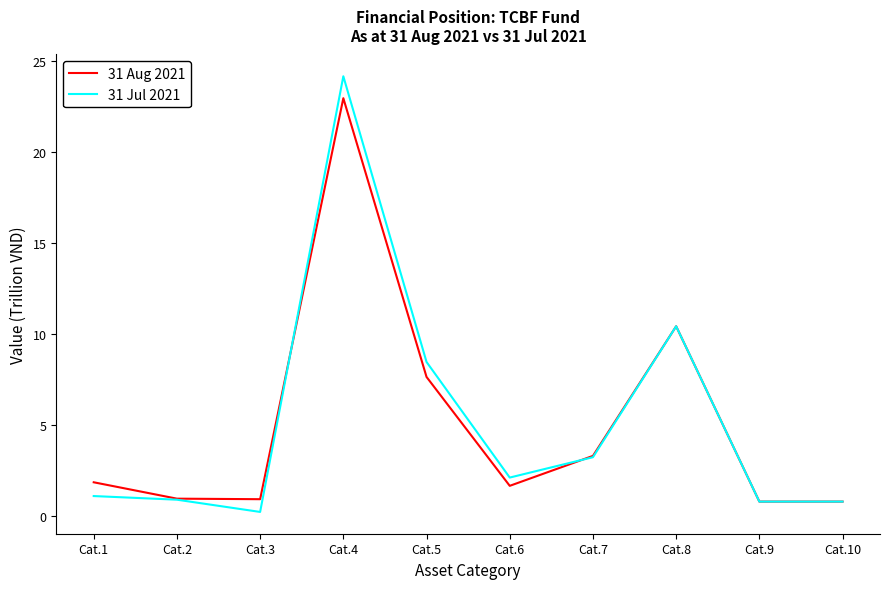

What is the average value of the 31 Aug 2021 series?

5.1